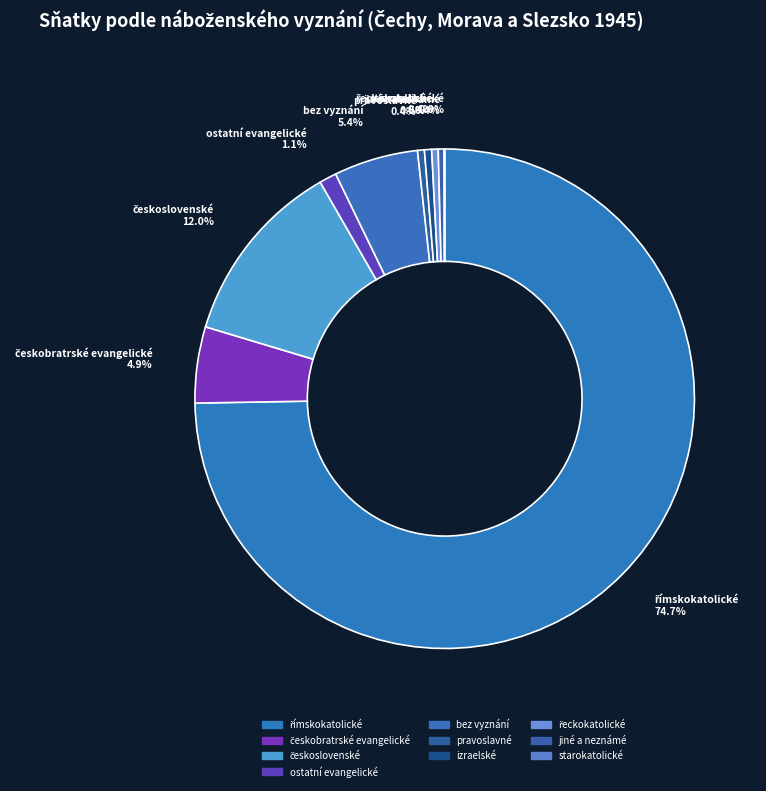

To the nearest percent, what is the combined percentage of římskokatolické and československé?

87%